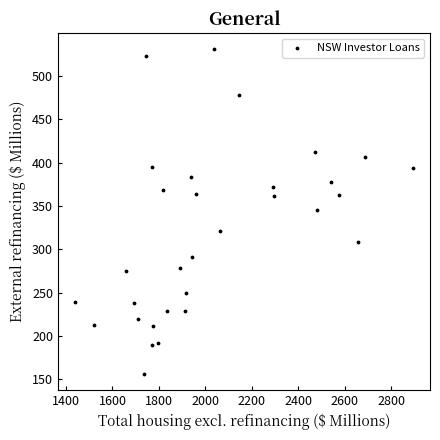

What is the range of X values (max minus min)?

1456.4